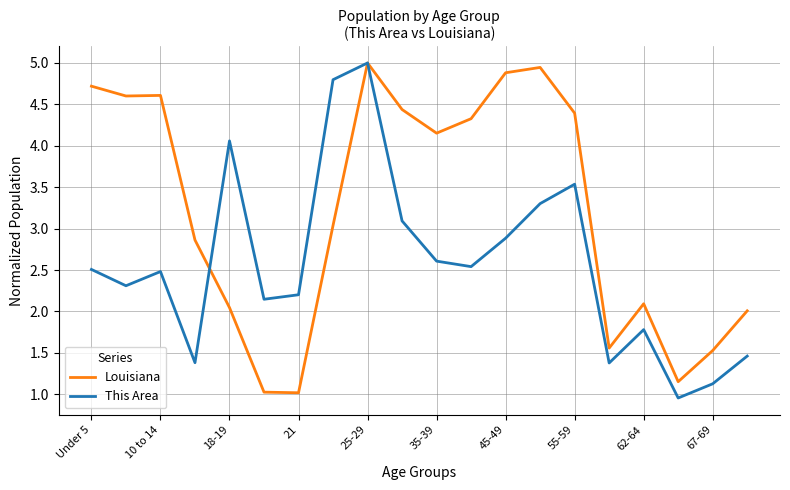

What is the maximum value shown in the chart?

5.0